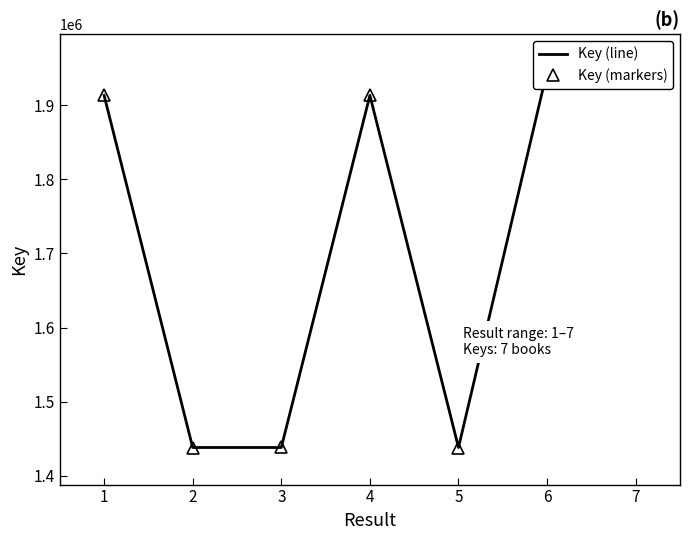

The value of Key (line) at 2 is 1438193. True or false?

True